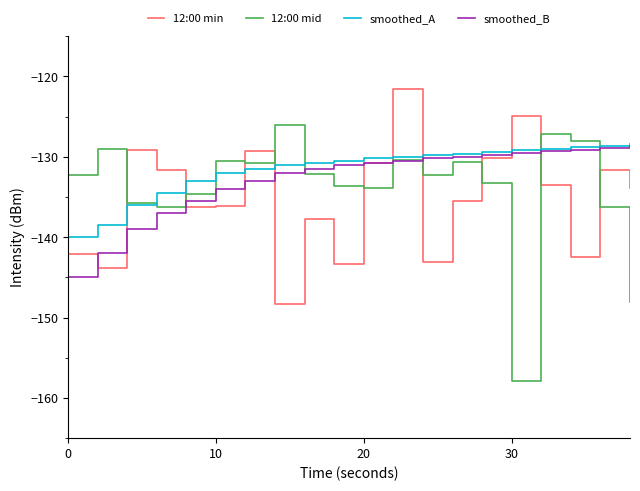

Which series ends up on top after the final intersection of 12:00 min and smoothed_A?

smoothed_A